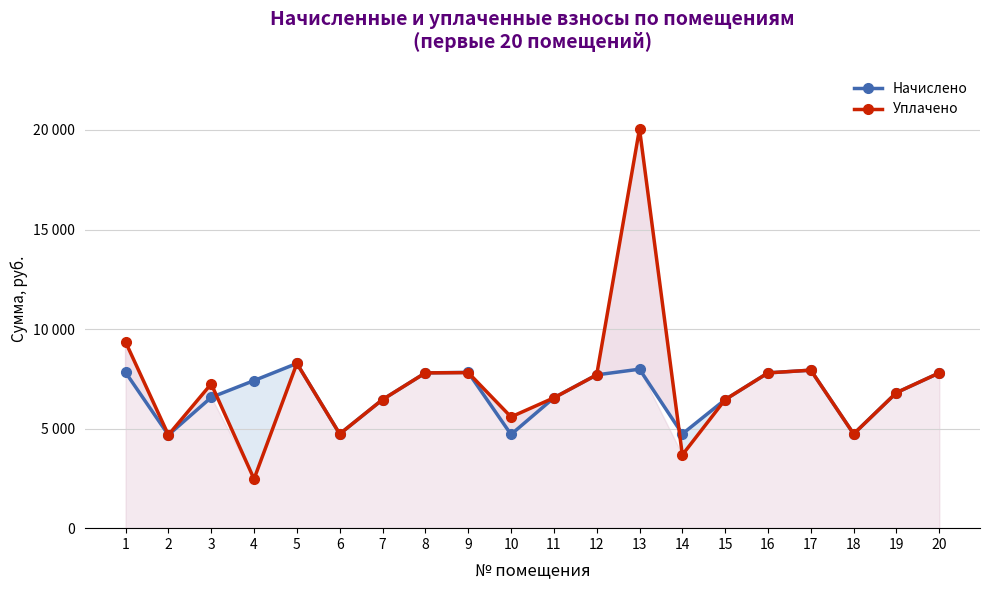

What are all the series names shown in the legend?

Начислено, Уплачено